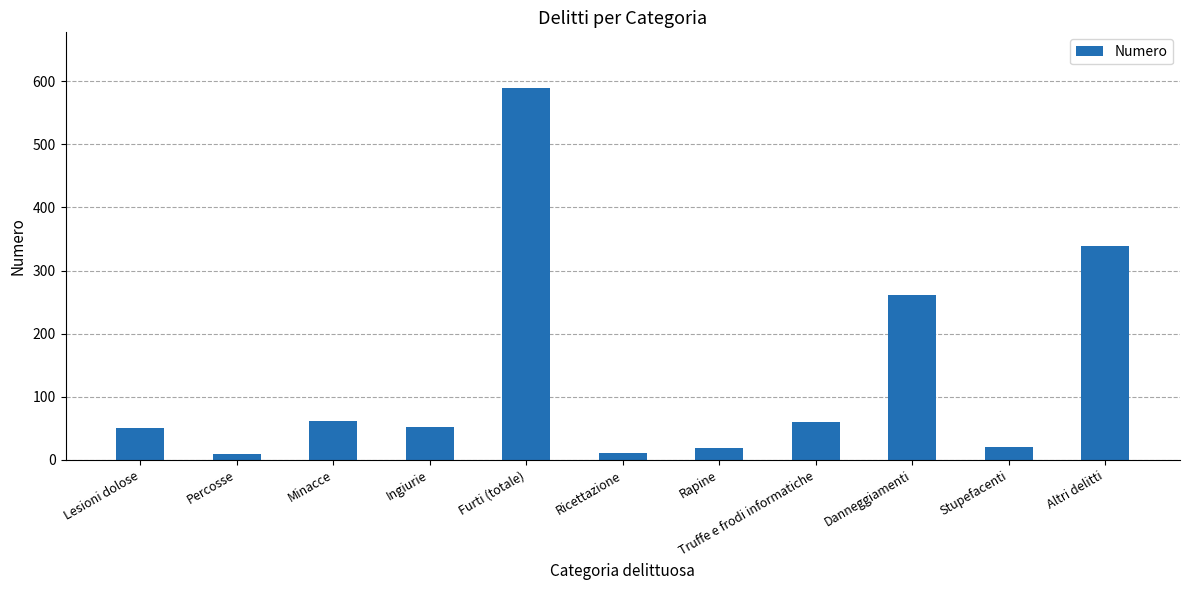

What is the change in value from Percosse to Minacce?

+53